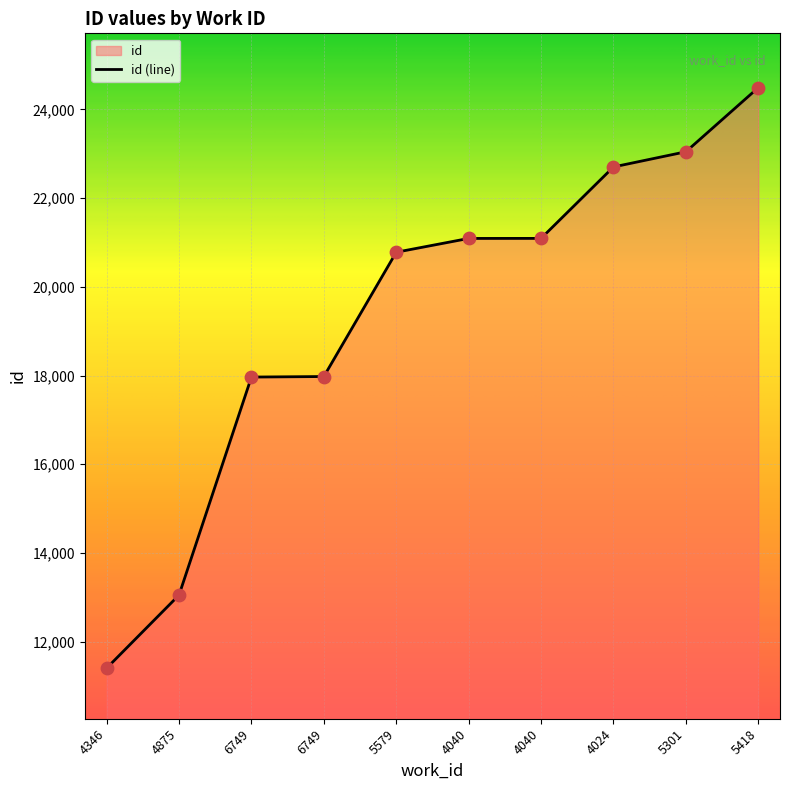

Which has a higher value, 4875 or 4040?

4040